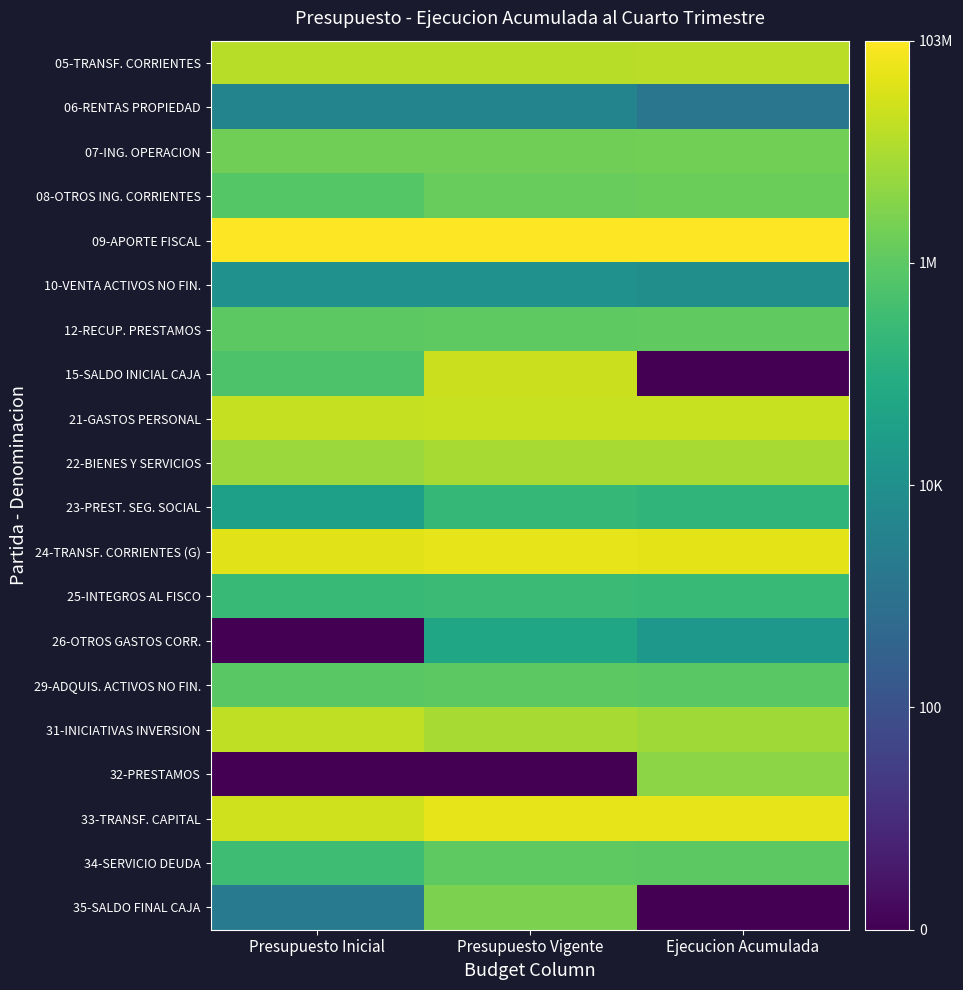

Reading left to right, transcribe all the data shown in this chart.

05-TRANSF. CORRIENTES: Presupuesto Inicial=7.2	Presupuesto Vigente=7.2	Ejecucion Acumulada=7.2
06-RENTAS PROPIEDAD: Presupuesto Inicial=3.6	Presupuesto Vigente=3.6	Ejecucion Acumulada=3.1
07-ING. OPERACION: Presupuesto Inicial=6.3	Presupuesto Vigente=6.3	Ejecucion Acumulada=6.3
08-OTROS ING. CORRIENTES: Presupuesto Inicial=5.9	Presupuesto Vigente=6.2	Ejecucion Acumulada=6.2
09-APORTE FISCAL: Presupuesto Inicial=8.0	Presupuesto Vigente=8.0	Ejecucion Acumulada=8.0
10-VENTA ACTIVOS NO FIN.: Presupuesto Inicial=4.1	Presupuesto Vigente=4.1	Ejecucion Acumulada=4.0
12-RECUP. PRESTAMOS: Presupuesto Inicial=6.0	Presupuesto Vigente=6.0	Ejecucion Acumulada=6.1
15-SALDO INICIAL CAJA: Presupuesto Inicial=5.8	Presupuesto Vigente=7.4	Ejecucion Acumulada=0.0
21-GASTOS PERSONAL: Presupuesto Inicial=7.3	Presupuesto Vigente=7.3	Ejecucion Acumulada=7.3
22-BIENES Y SERVICIOS: Presupuesto Inicial=6.8	Presupuesto Vigente=7.0	Ejecucion Acumulada=6.9
23-PREST. SEG. SOCIAL: Presupuesto Inicial=4.5	Presupuesto Vigente=5.4	Ejecucion Acumulada=5.2
24-TRANSF. CORRIENTES (G): Presupuesto Inicial=7.6	Presupuesto Vigente=7.7	Ejecucion Acumulada=7.7
25-INTEGROS AL FISCO: Presupuesto Inicial=5.4	Presupuesto Vigente=5.5	Ejecucion Acumulada=5.4
26-OTROS GASTOS CORR.: Presupuesto Inicial=0.0	Presupuesto Vigente=4.7	Ejecucion Acumulada=4.3
29-ADQUIS. ACTIVOS NO FIN.: Presupuesto Inicial=6.0	Presupuesto Vigente=6.0	Ejecucion Acumulada=6.0
31-INICIATIVAS INVERSION: Presupuesto Inicial=7.2	Presupuesto Vigente=7.0	Ejecucion Acumulada=6.9
32-PRESTAMOS: Presupuesto Inicial=0.0	Presupuesto Vigente=0.0	Ejecucion Acumulada=6.6
33-TRANSF. CAPITAL: Presupuesto Inicial=7.4	Presupuesto Vigente=7.7	Ejecucion Acumulada=7.7
34-SERVICIO DEUDA: Presupuesto Inicial=5.5	Presupuesto Vigente=6.0	Ejecucion Acumulada=6.0
35-SALDO FINAL CAJA: Presupuesto Inicial=3.3	Presupuesto Vigente=6.4	Ejecucion Acumulada=0.0